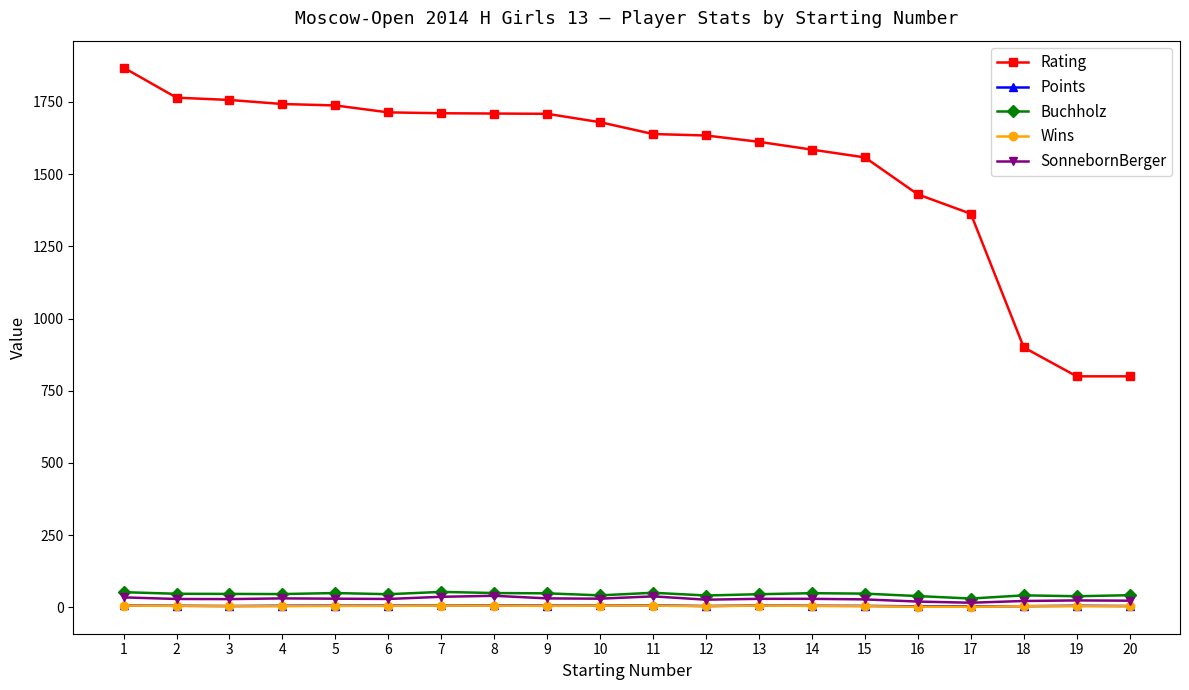

What is the difference between the SonnebornBerger values at 16 and 12?

6.5